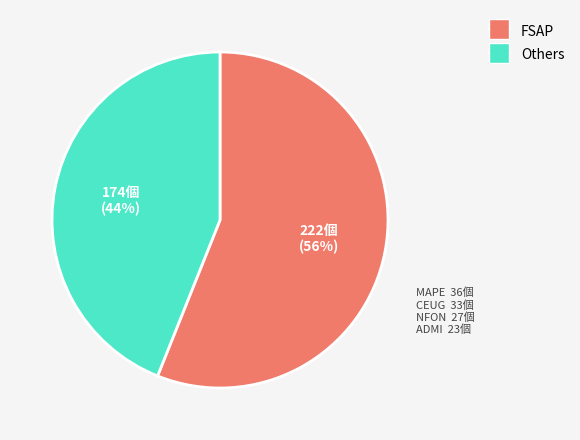

Is there a majority slice in this chart?

Yes